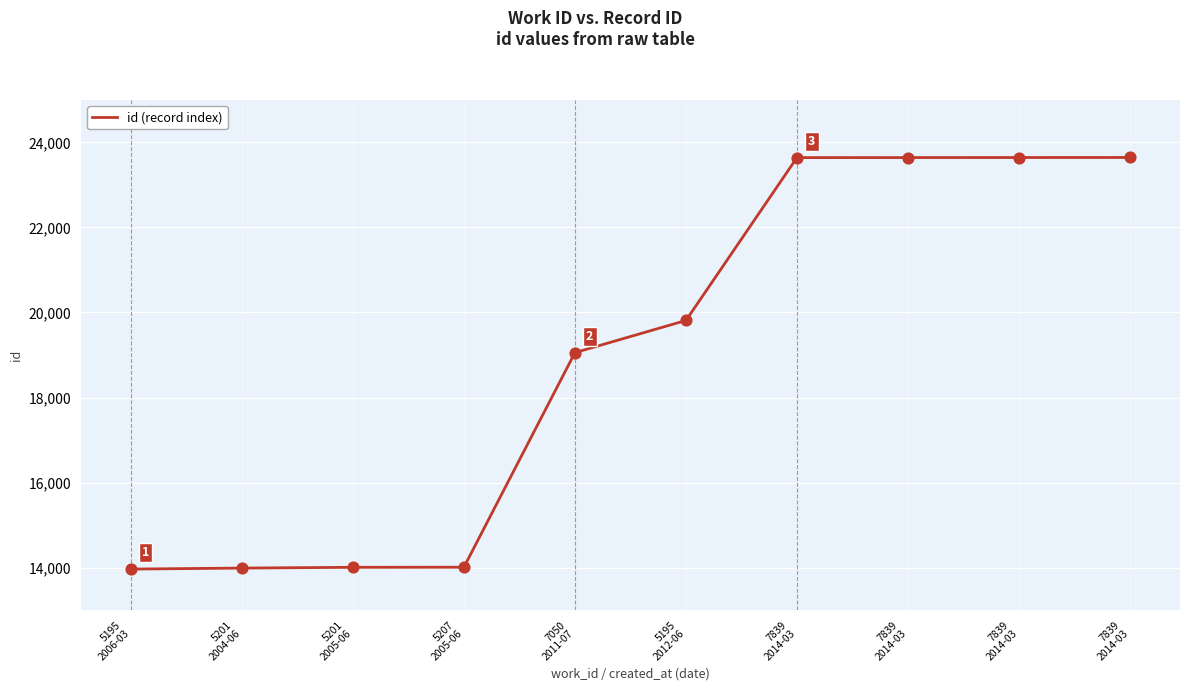

What is the ratio of the value at 5201
2004-06 to the value at 7839
2014-03?

0.6